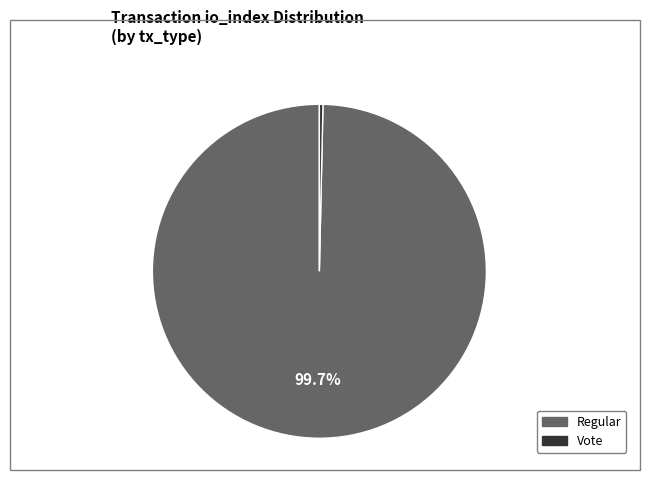

To the nearest percent, what is the difference between the largest and smallest slice percentages?

99%